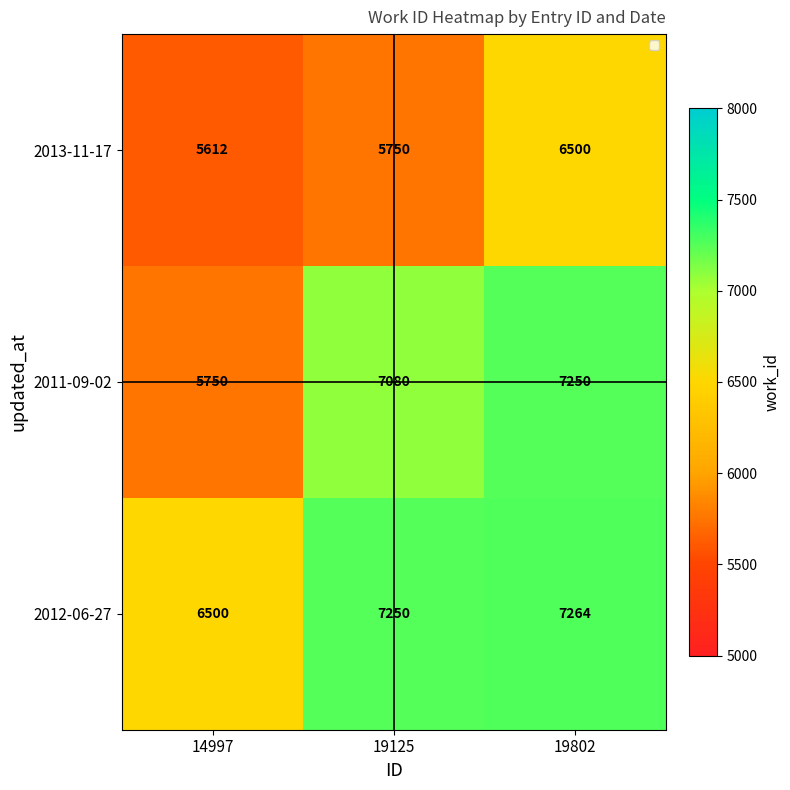

Rank the series by their maximum value, from lowest to highest.

2013-11-17, 2011-09-02, 2012-06-27